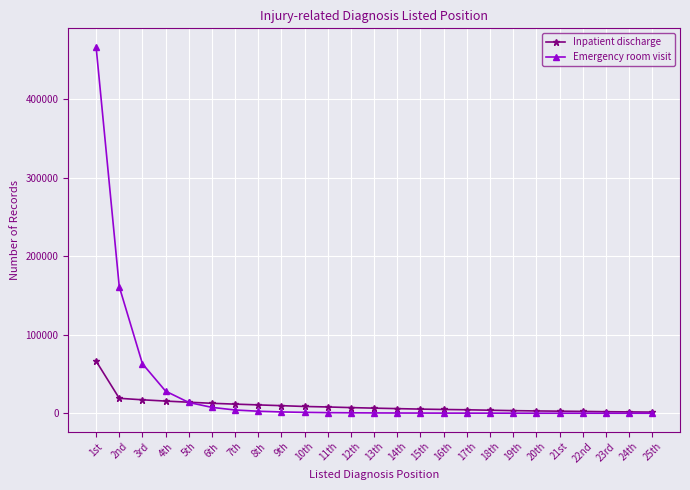

What is the average value of the Emergency room visit series?

30142